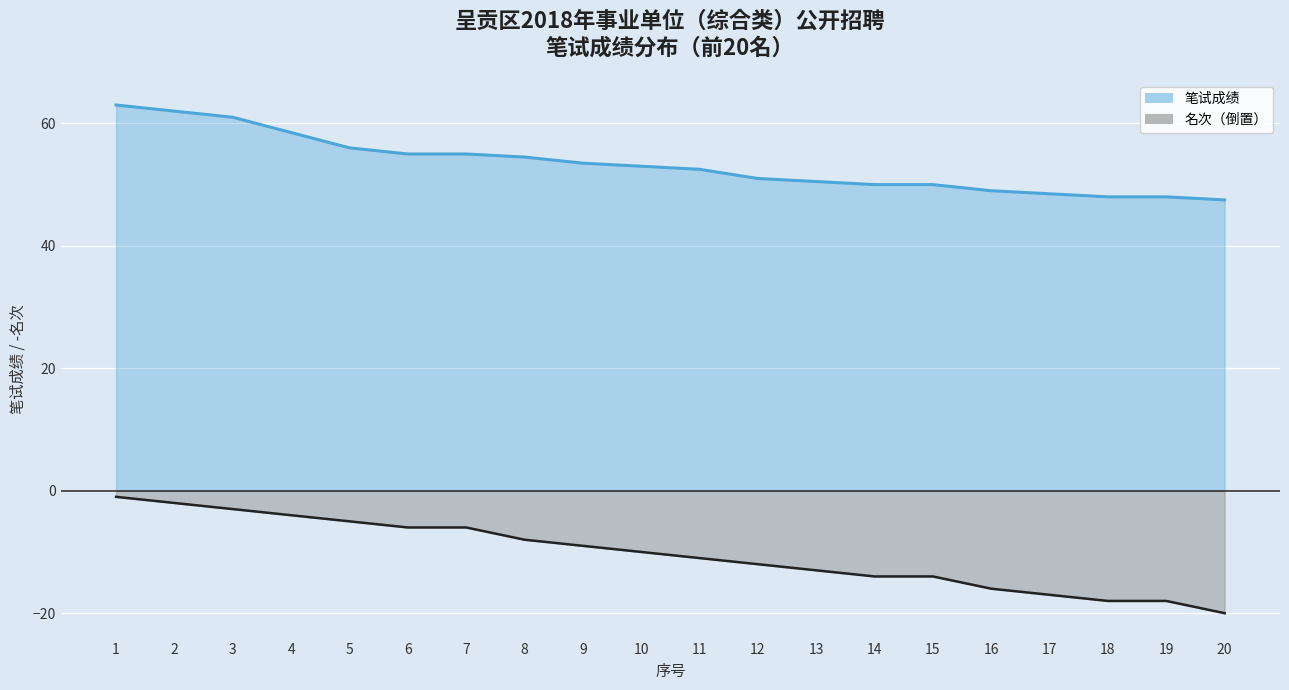

At which category does the chart reach its peak across all series?

1